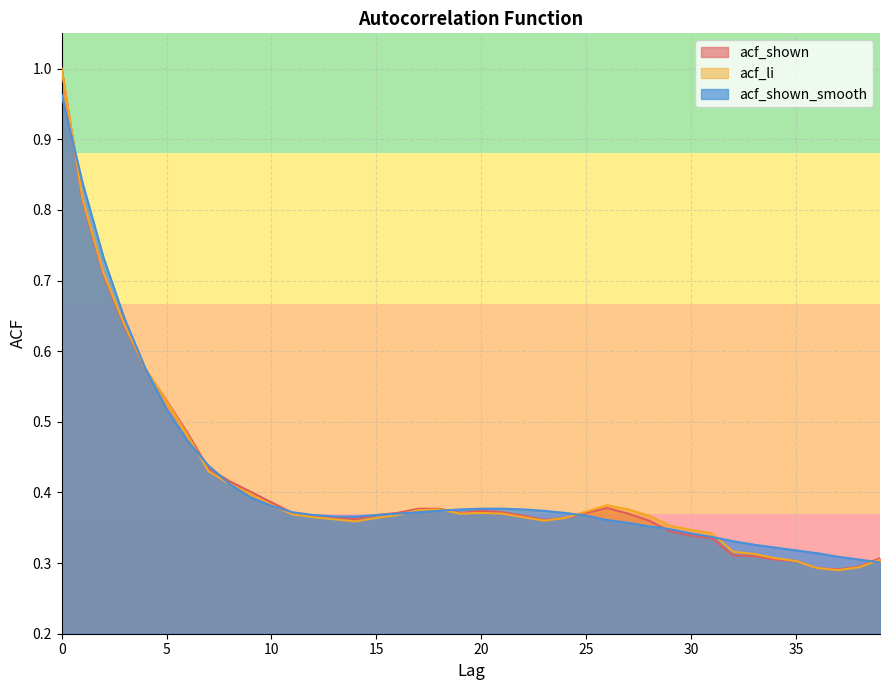

At which category does acf_shown reach its first local peak?

20